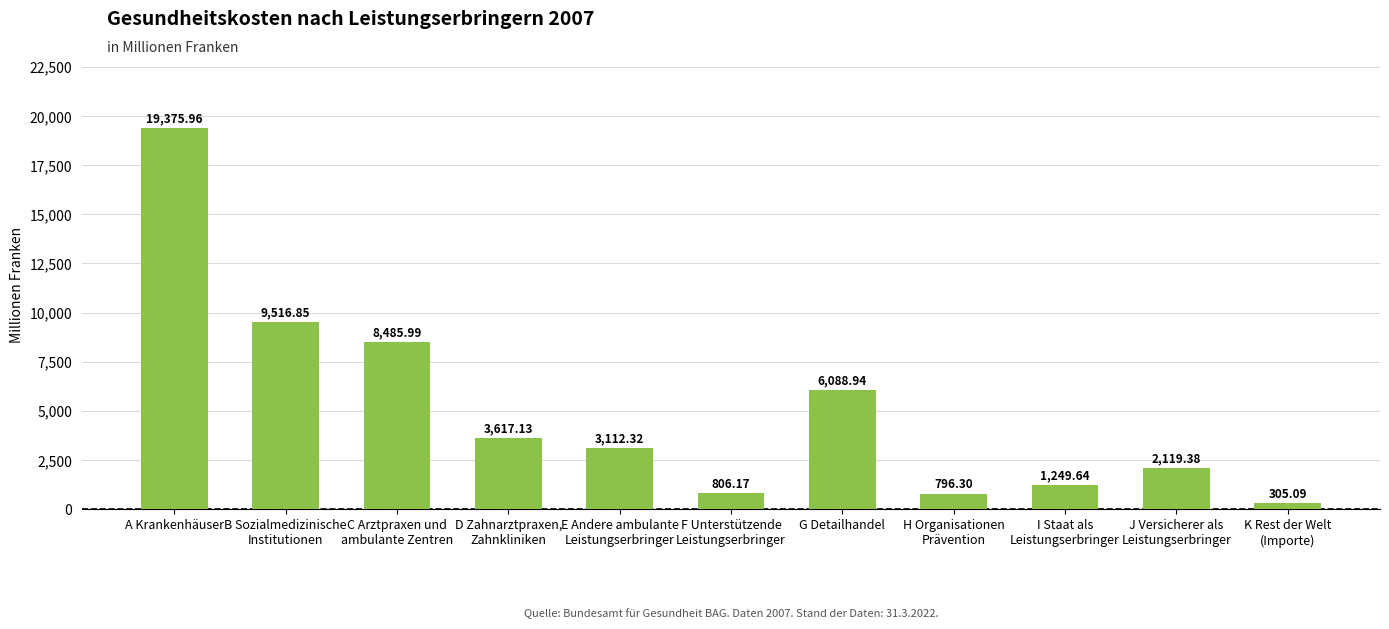

Is it true that the value at B Sozialmedizinische
Institutionen is 9516.9?

True